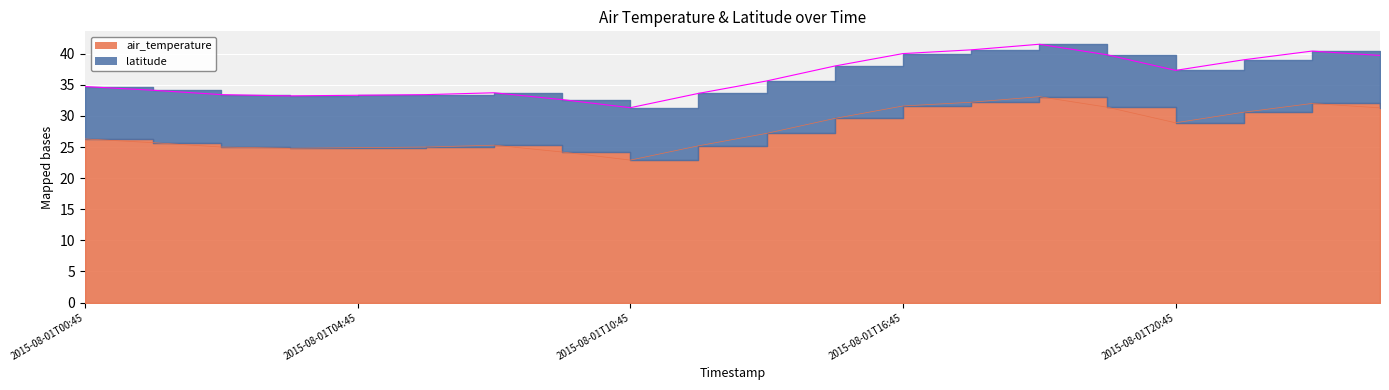

What is the difference between the values at 2015-08-01T03:45 and 2015-08-01T12:45?

0.4